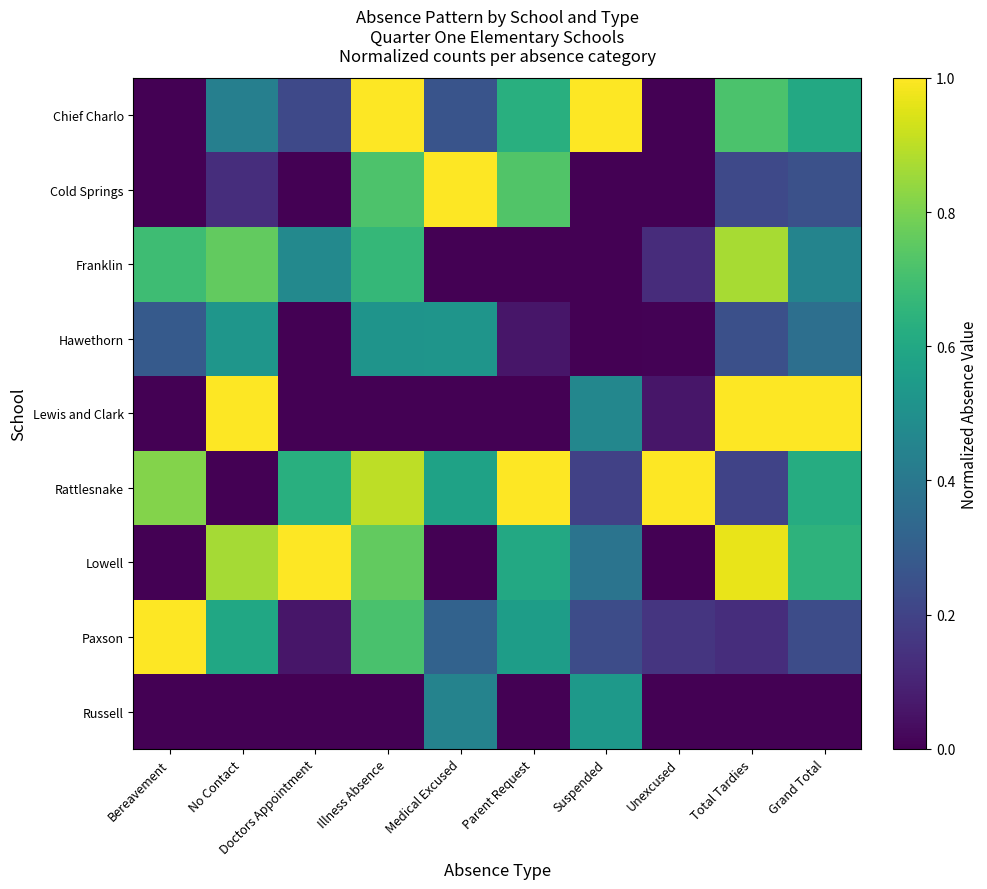

Which category has the highest value across all series?

Illness Absence